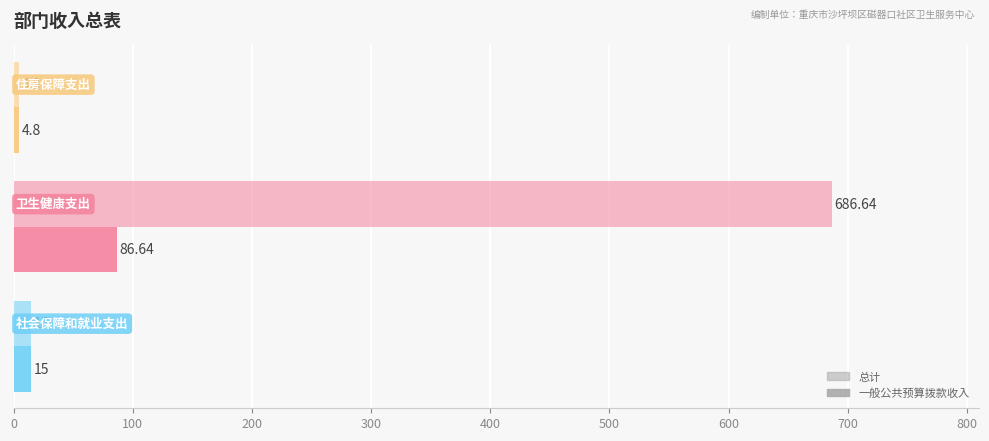

Count the number of categories in the chart.

3